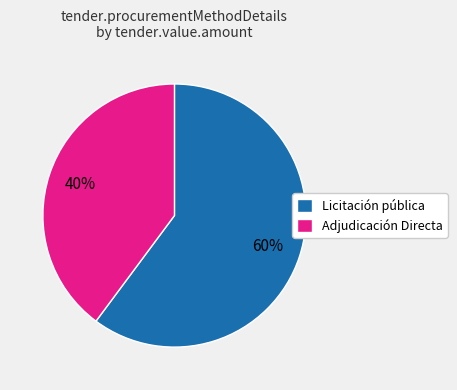

What is the ratio of the value at Adjudicación Directa to the value at Licitación pública?

0.7